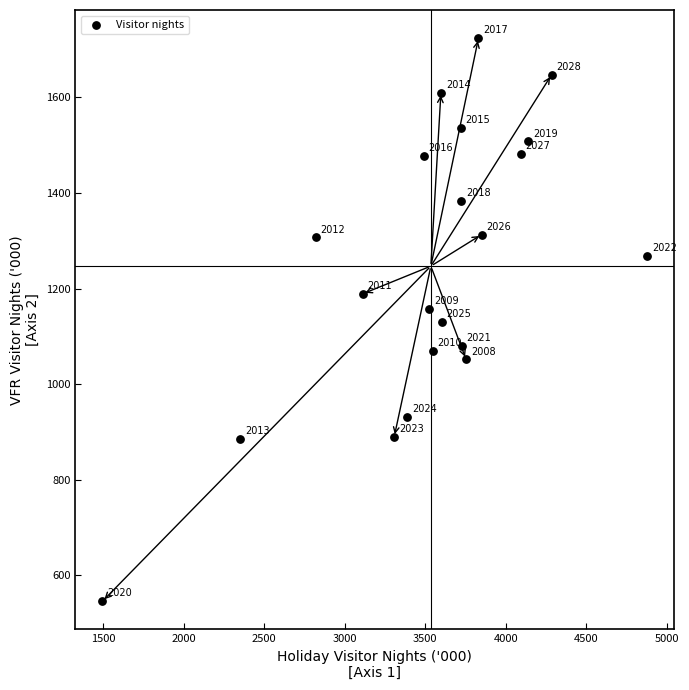

What Y value in the scatter plot is closest to 1135?

1130.0